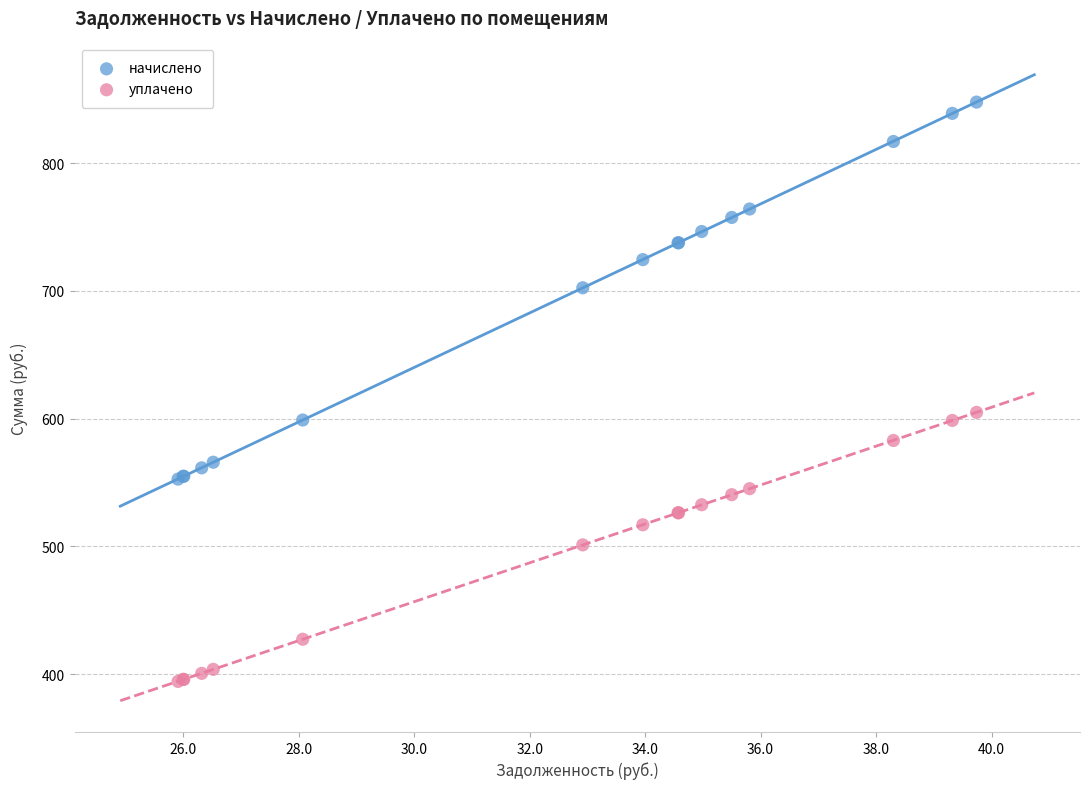

Which series reaches the maximum Y coordinate?

начислено